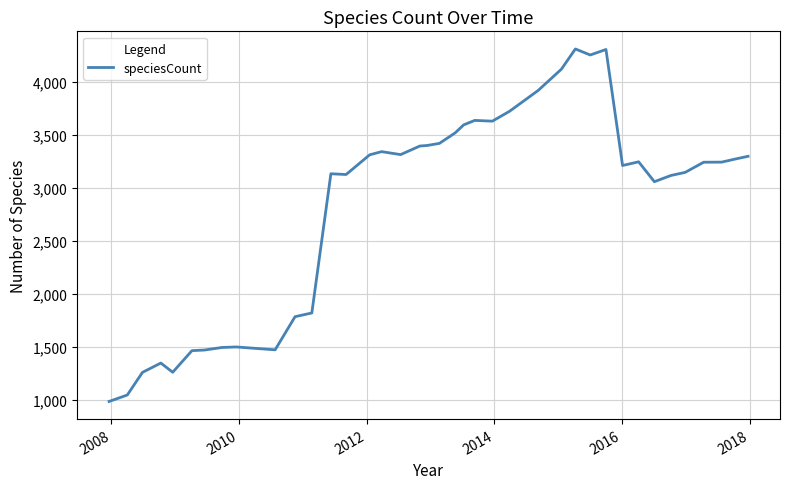

What is the maximum value shown in the chart?

4313